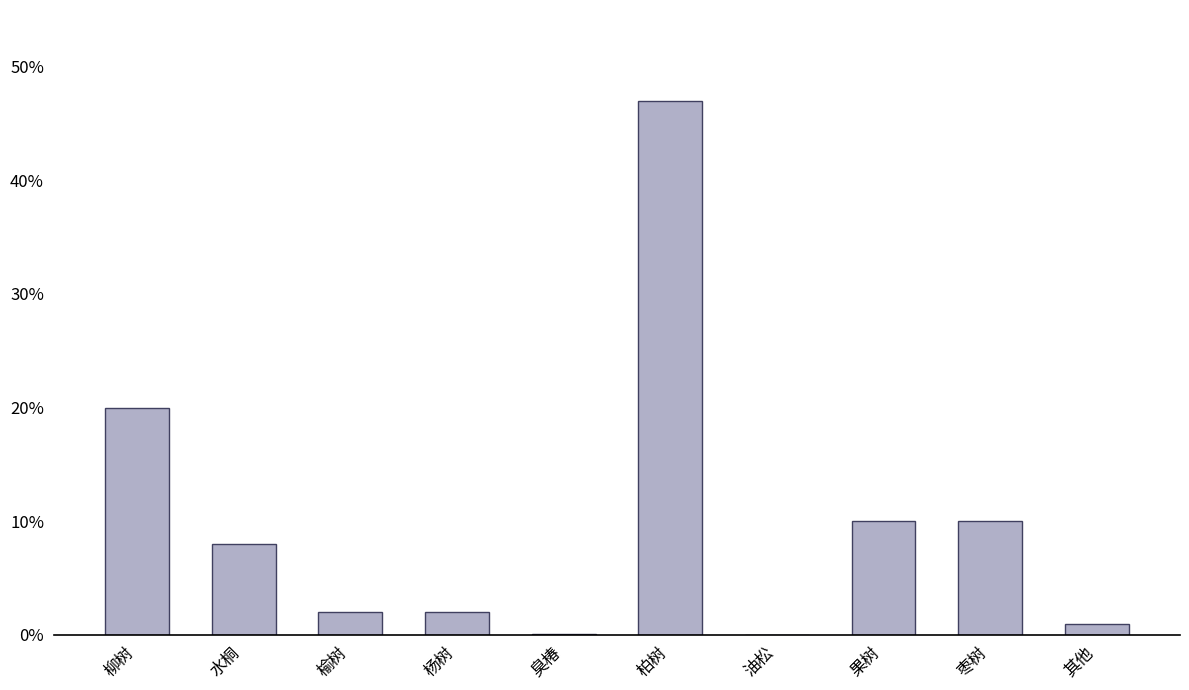

The chart shows a value of 8.0 at 水桐. True or false?

True